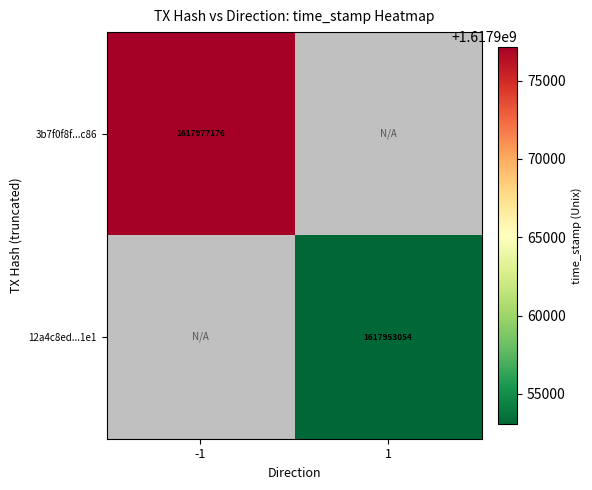

The 3b7f0f8f...c86 series shows 2670705050 at -1. True or false?

False